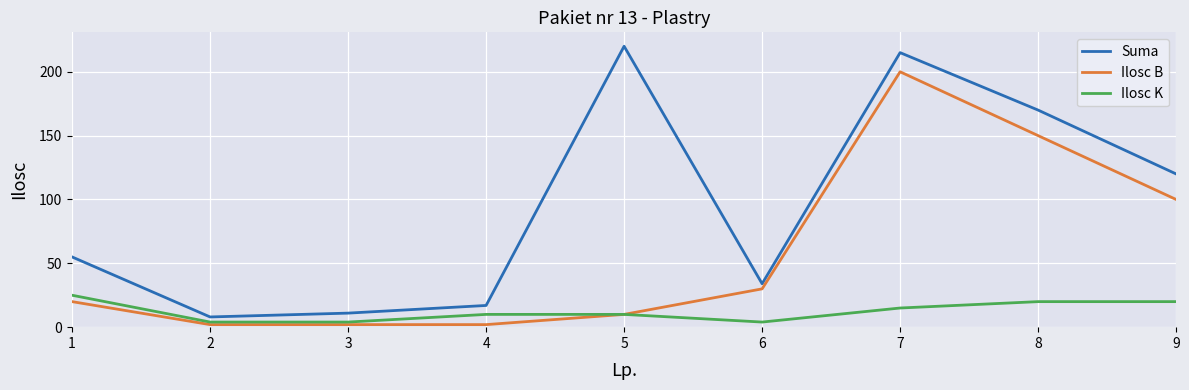

At which category is the sum across all series the highest?

7